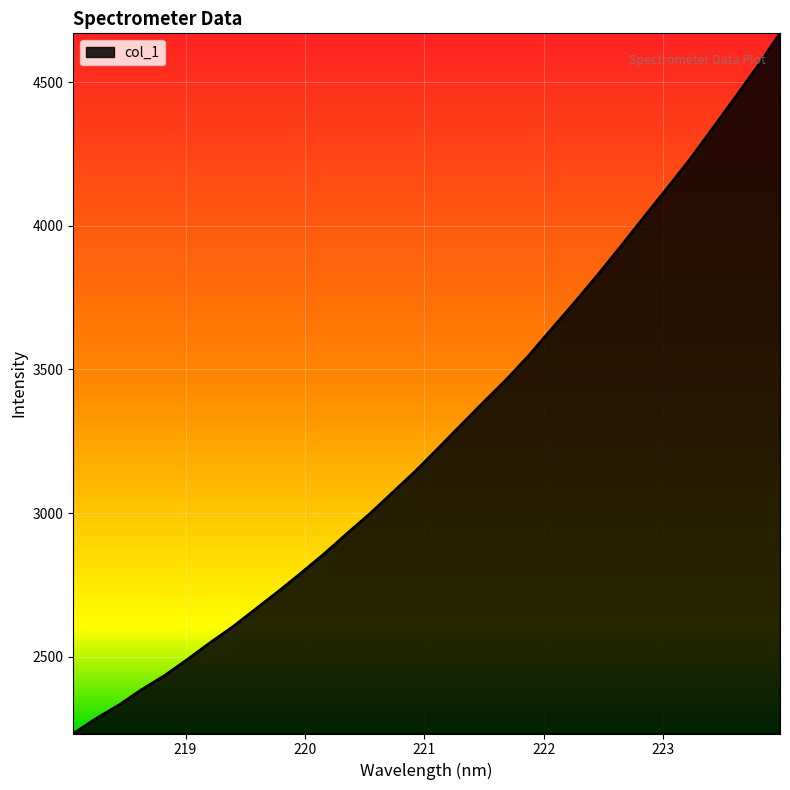

What is the smallest value displayed?

2233.6